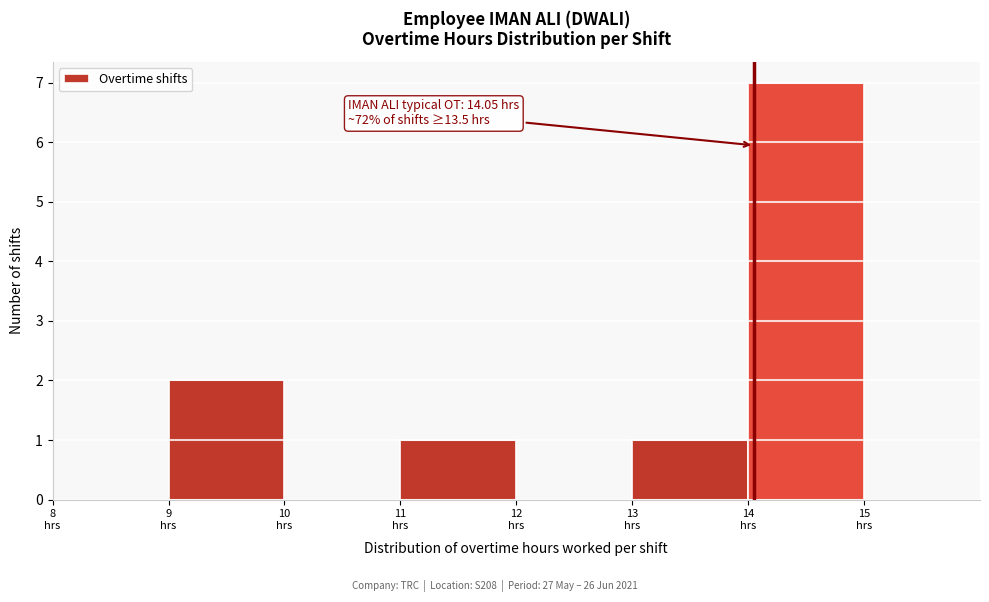

Which range on the x-axis has the tallest bar?

14 to 15